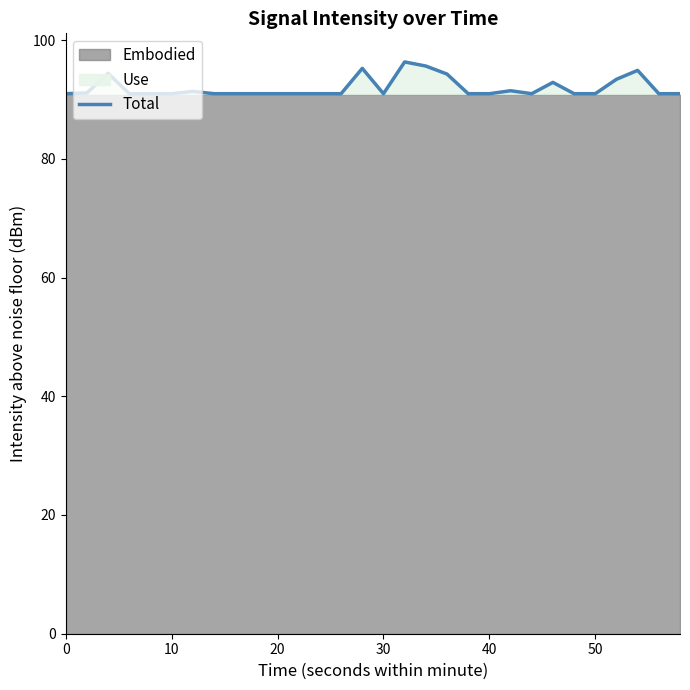

What is the lowest value of the Total series?

91.0